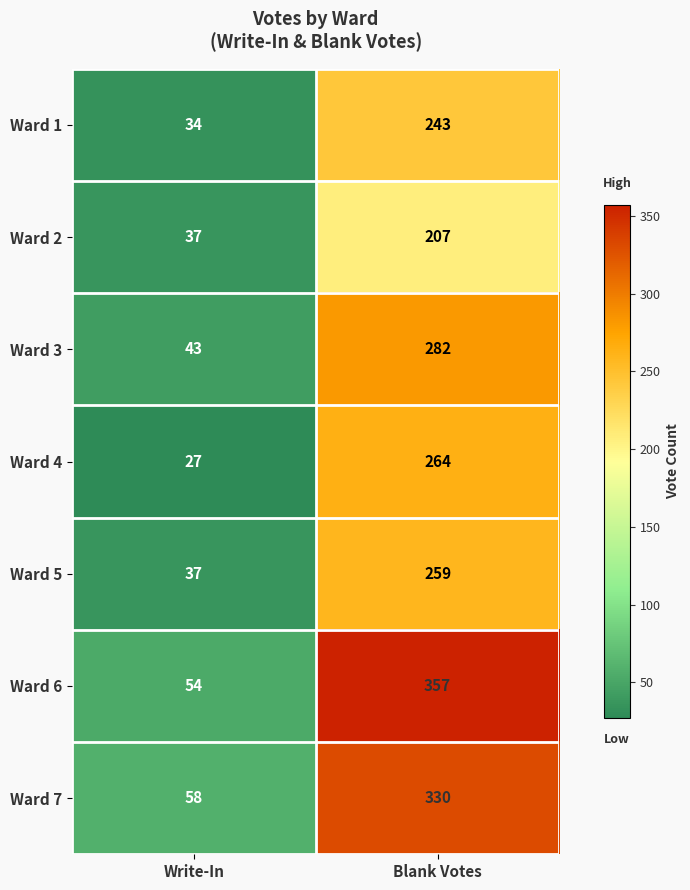

What is the average value of the Ward 5 series?

148